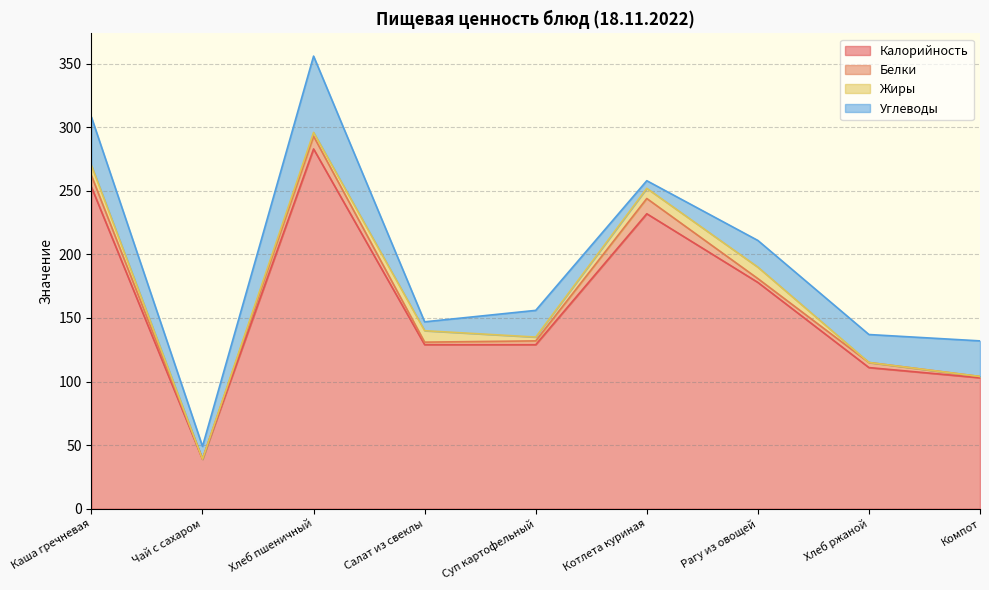

At which category does Жиры reach its first local peak?

Салат из свеклы